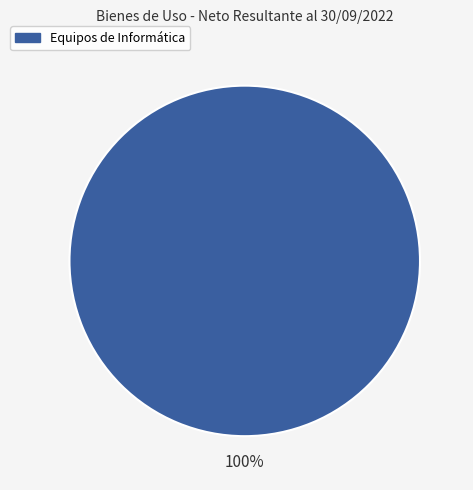

Does any single category account for the majority?

Yes